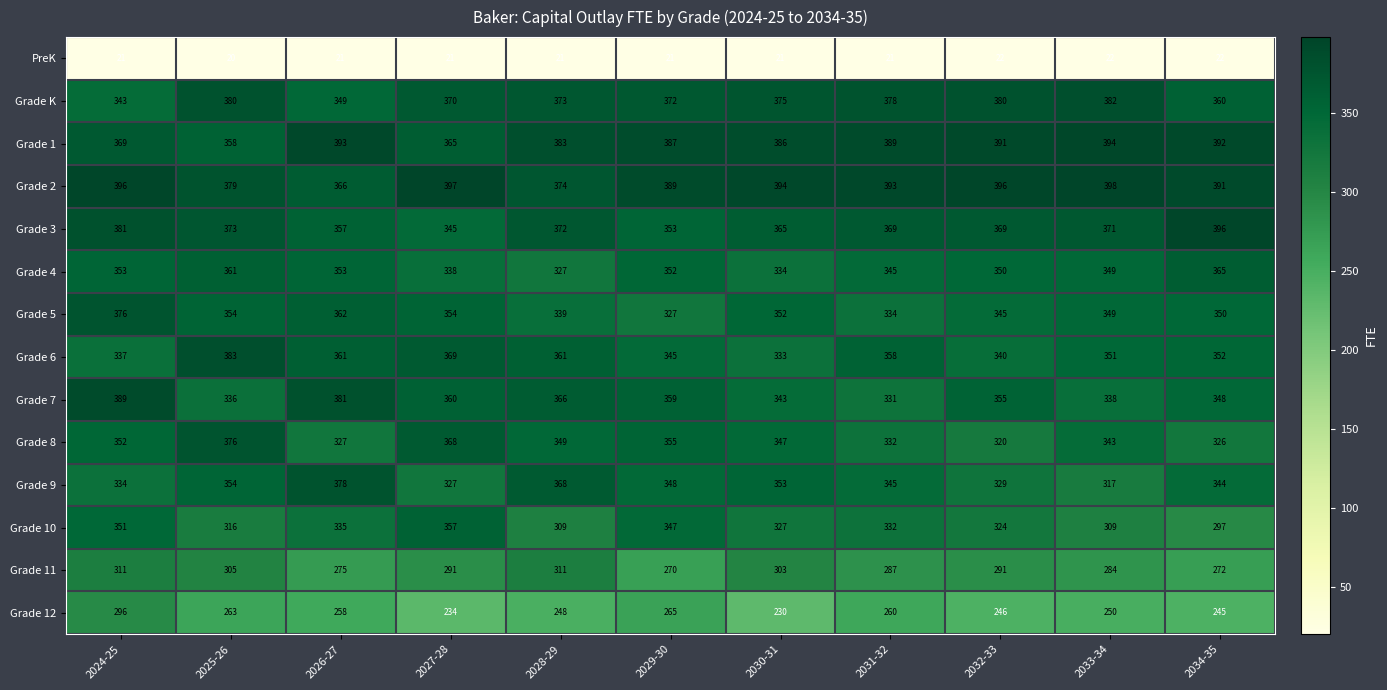

How many values in the Grade 12 series are below 250?

5